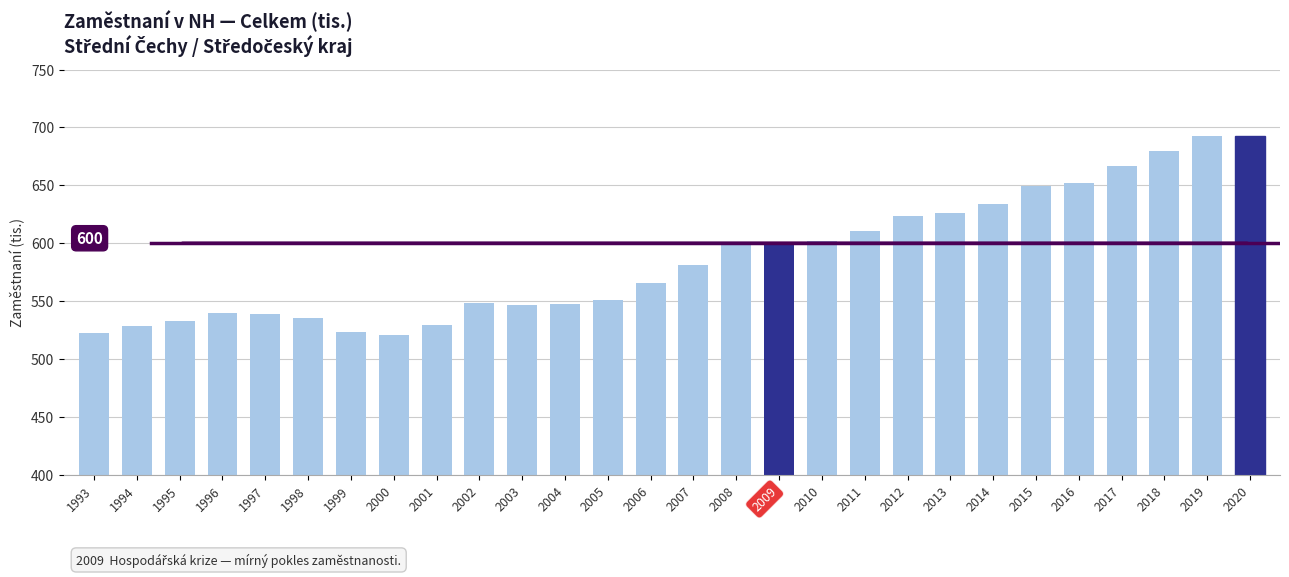

What is the greatest value displayed?

692.7